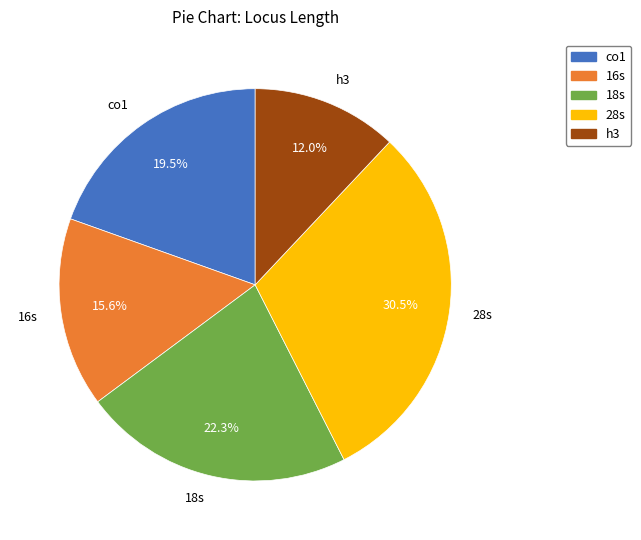

What is the largest slice in the pie chart?

28s